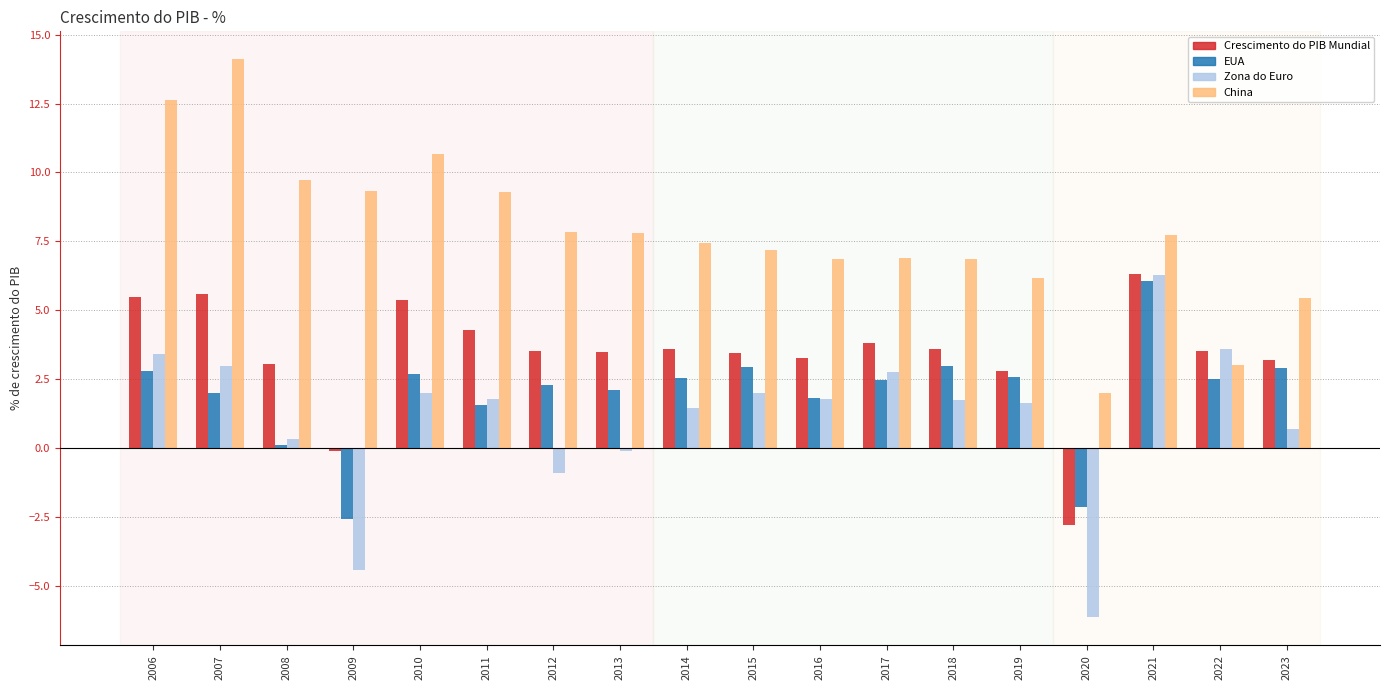

What is the maximum value shown in the chart?

14.1